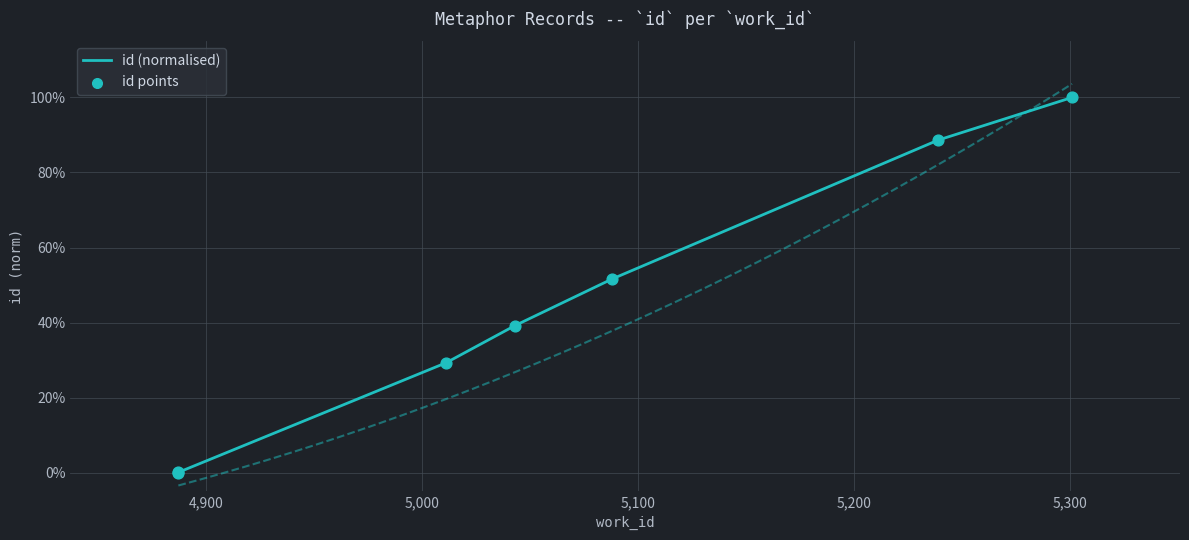

Which series contains the lowest Y value?

id (normalised)